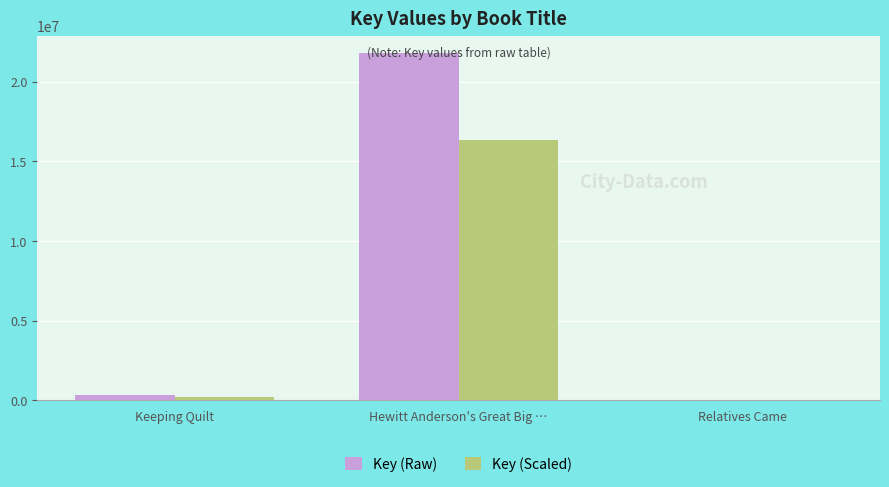

What is the highest value of the Key (Scaled) series?

16360329.0